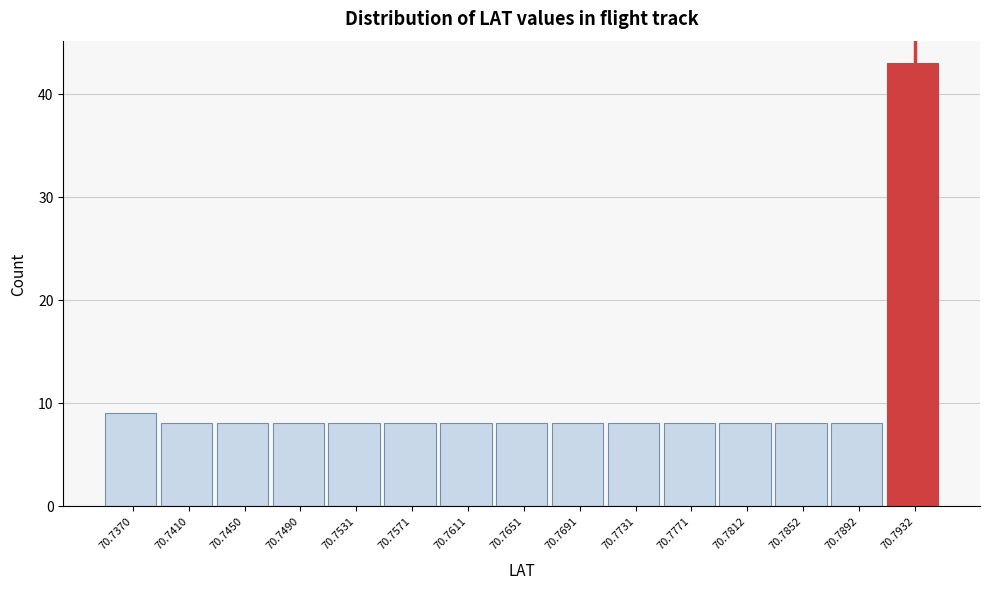

Reading right to left, extract all data points from this chart.

43	8	8	8	8	8	8	8	8	8	8	8	8	8	9